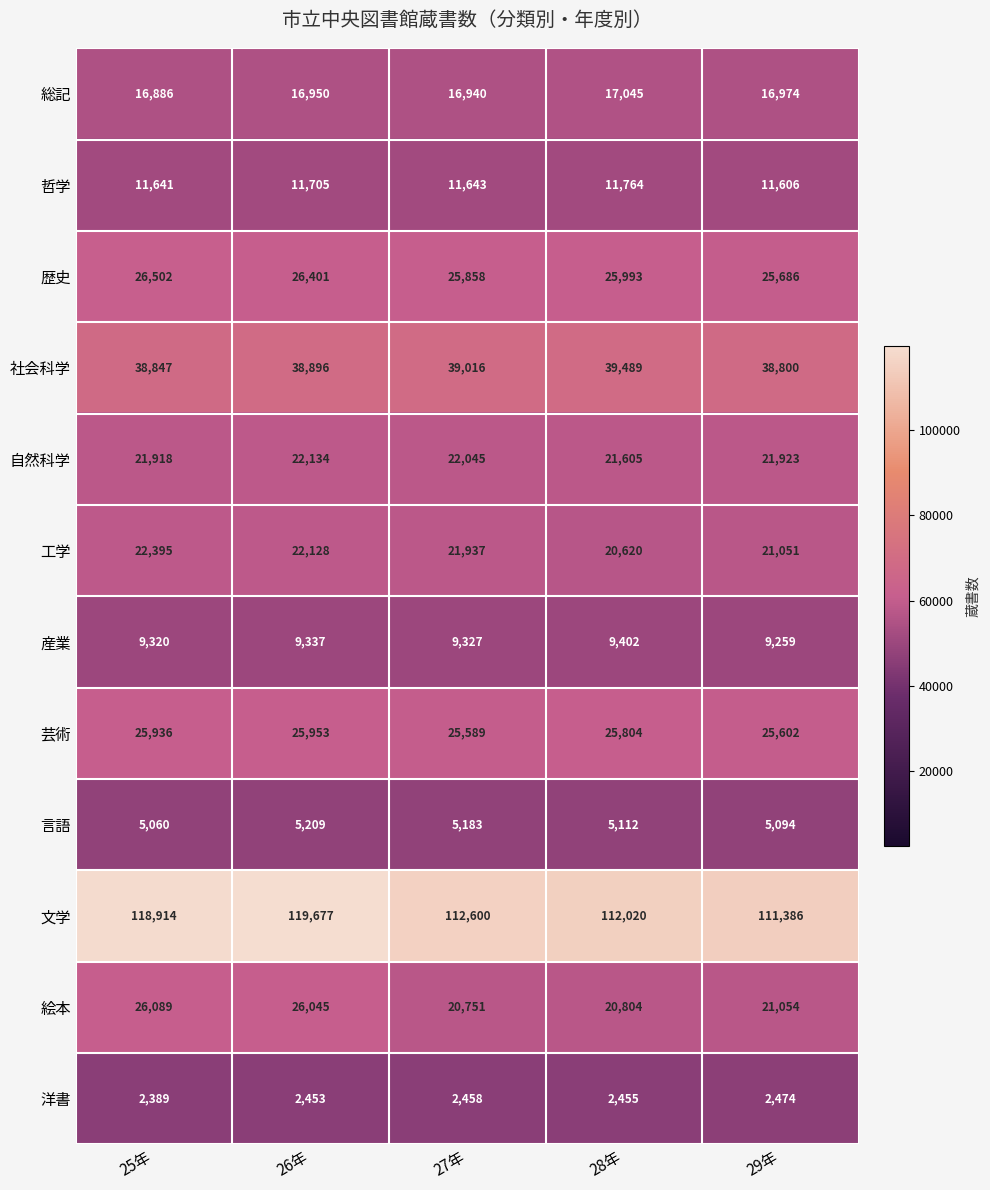

At which category is the sum across all series the highest?

26年